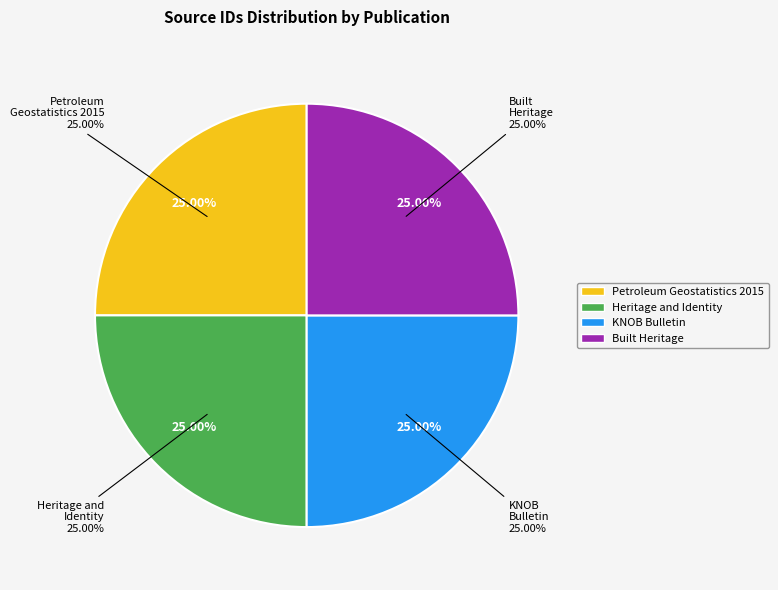

True or false: Heritage and Identity accounts for 35% of the total.

False